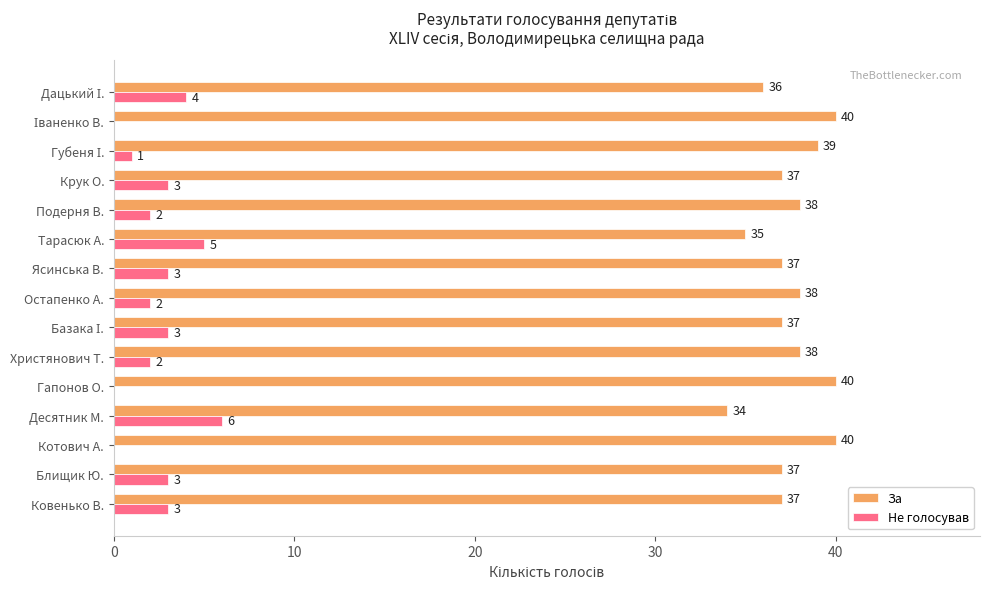

What are all the series names shown in the legend?

За, Не голосував